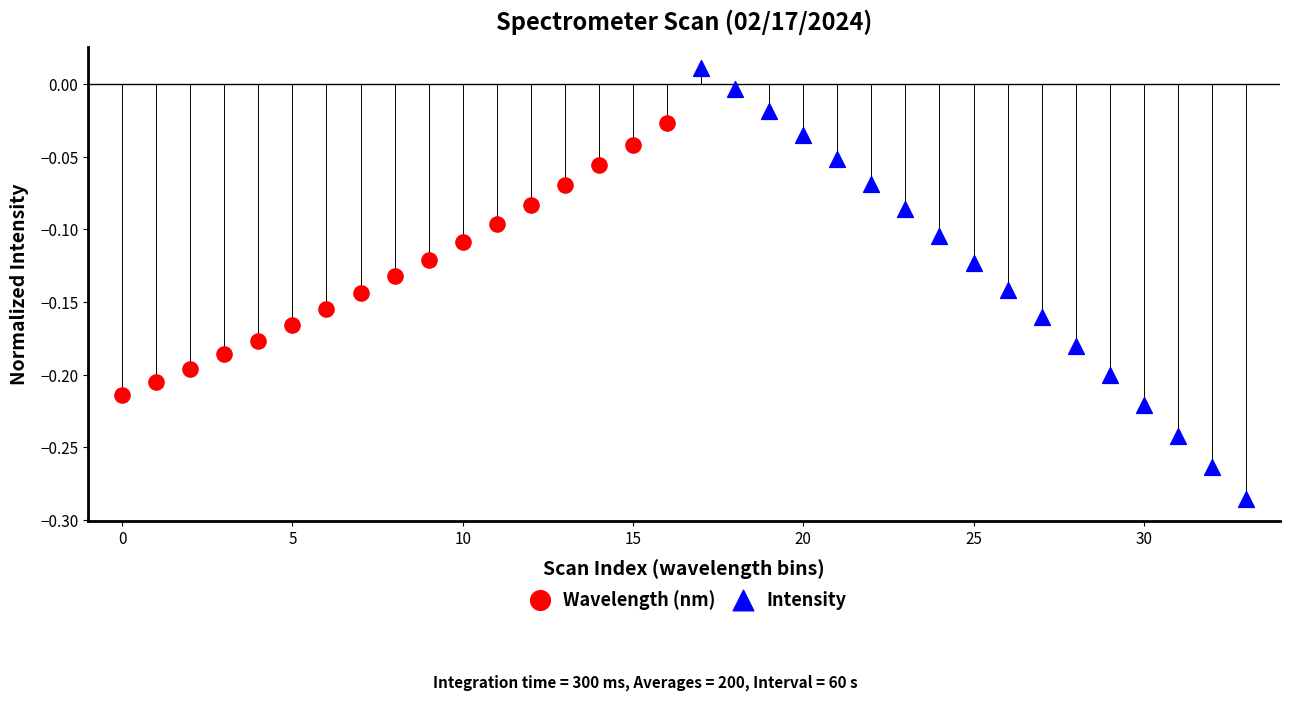

Which series has the largest Y range (max minus min)?

Intensity